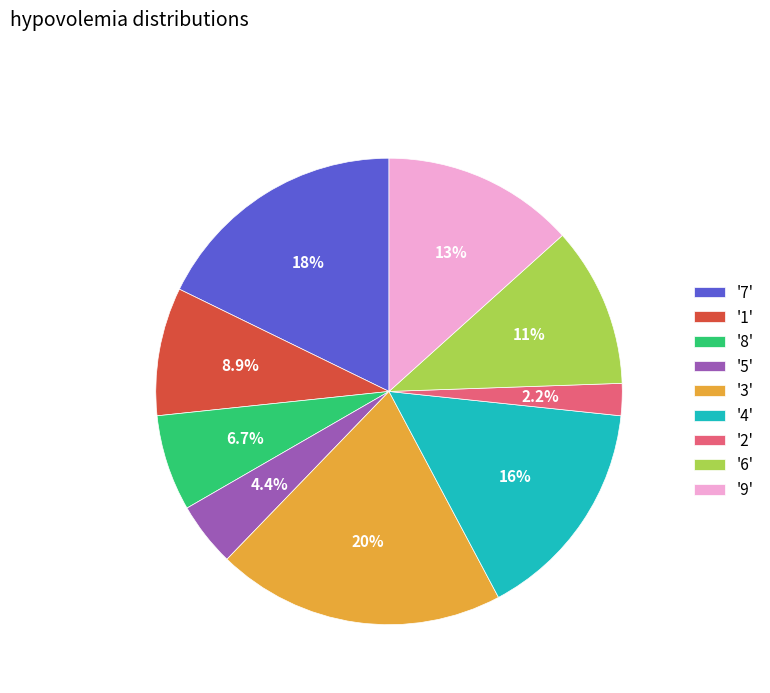

What portion of the pie excludes '7'?

82.2%